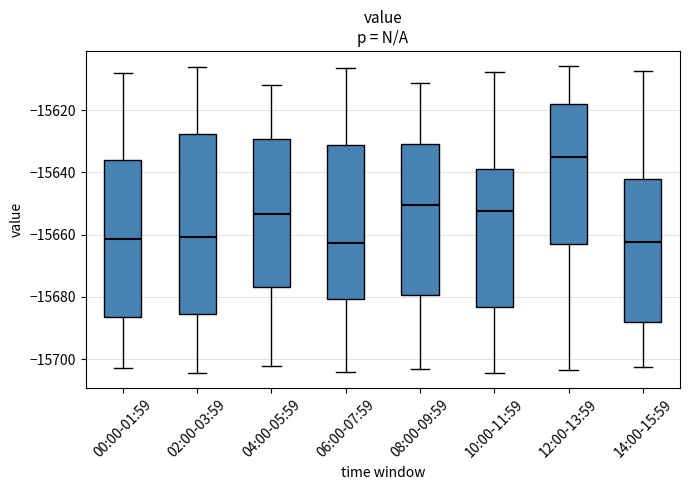

Reading left to right, read every box against the y-axis: the position of its median line, the range the box covers, and the ends of its whiskers. The values are not printed on the chart, so give them approximately, as read against the axis.

00:00-01:59: median -15662, box -15686 to -15636, whiskers -15702 to -15608
02:00-03:59: median -15660, box -15686 to -15628, whiskers -15704 to -15606
04:00-05:59: median -15654, box -15676 to -15630, whiskers -15702 to -15612
06:00-07:59: median -15662, box -15680 to -15632, whiskers -15704 to -15606
08:00-09:59: median -15650, box -15680 to -15630, whiskers -15704 to -15612
10:00-11:59: median -15652, box -15684 to -15640, whiskers -15704 to -15608
12:00-13:59: median -15634, box -15664 to -15618, whiskers -15704 to -15606
14:00-15:59: median -15662, box -15688 to -15642, whiskers -15702 to -15608